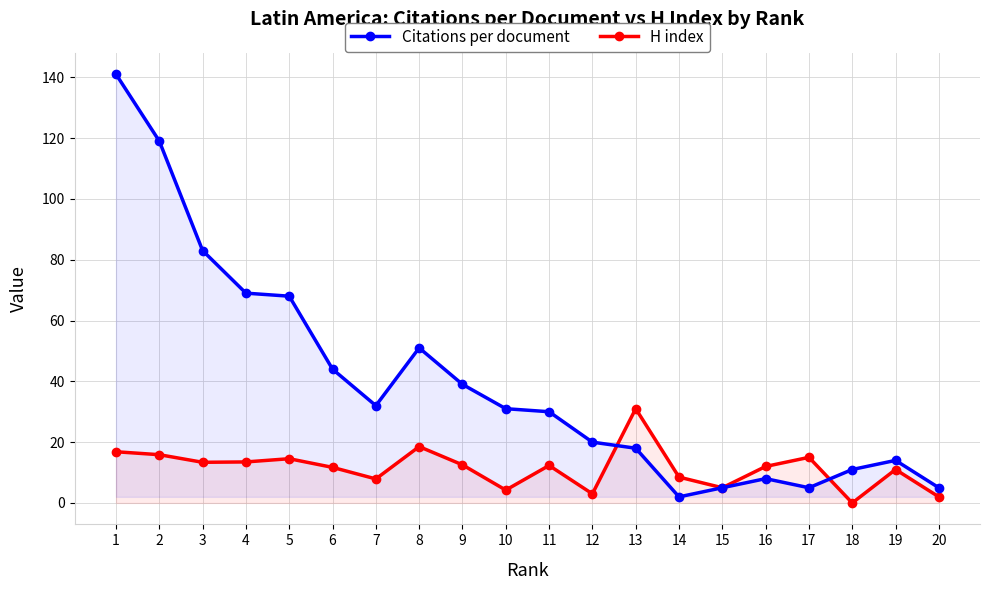

Which series has the largest total across all categories?

H index